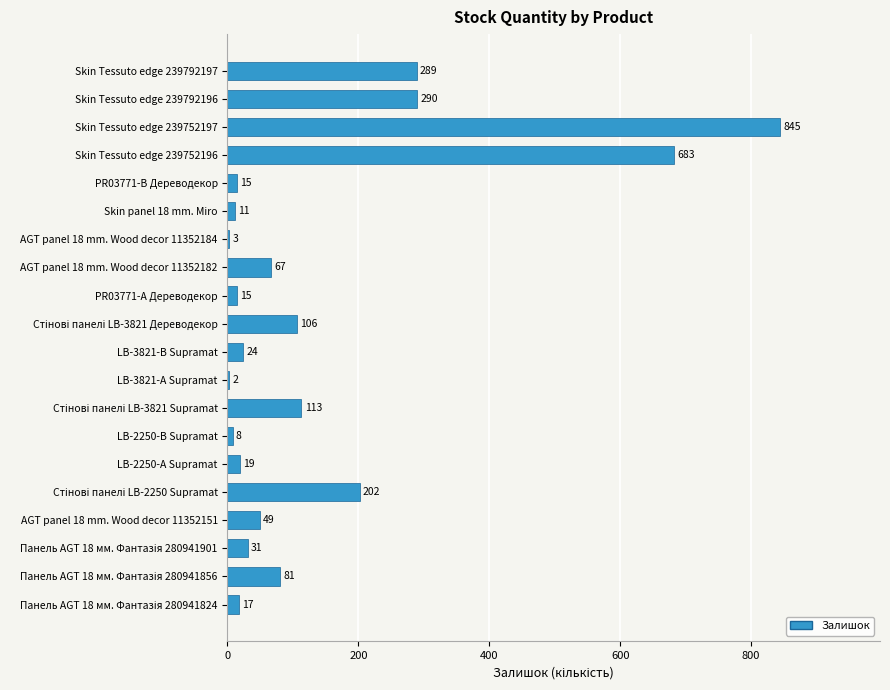

How many distinct data groups are displayed?

1